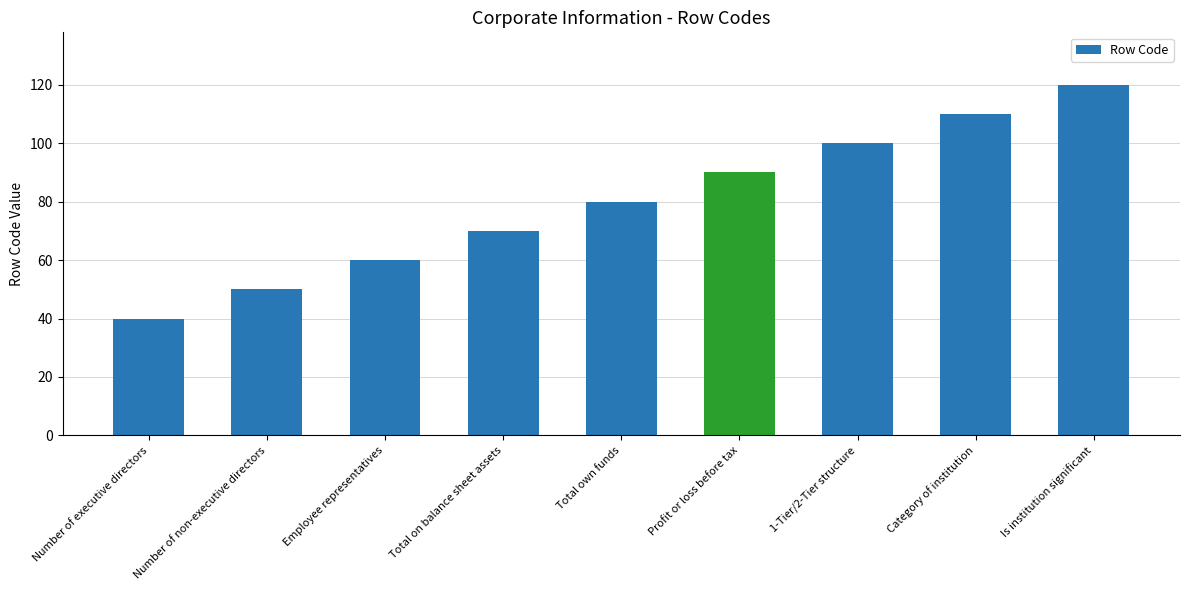

Reading left to right, transcribe all the data shown in this chart.

Number of executive directors=40	Number of non-executive directors=50	Employee representatives=60	Total on balance sheet assets=70	Total own funds=80	Profit or loss before tax=90	1-Tier/2-Tier structure=100	Category of institution=110	Is institution significant=120